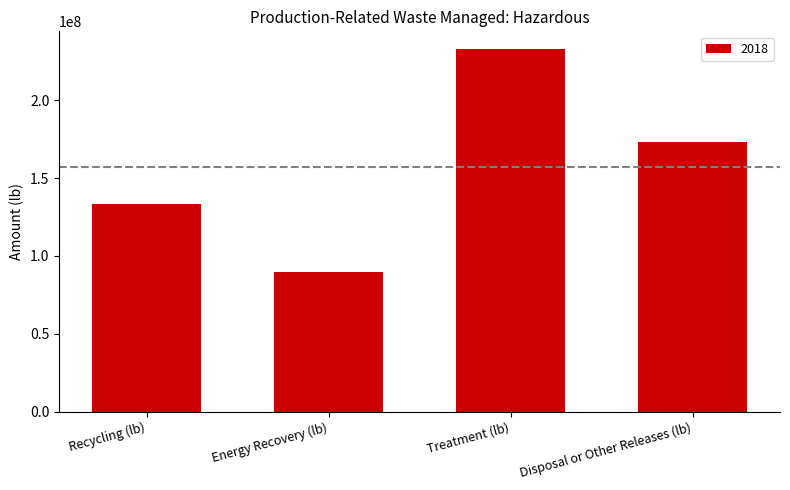

Does the chart contain stacked bars?

No